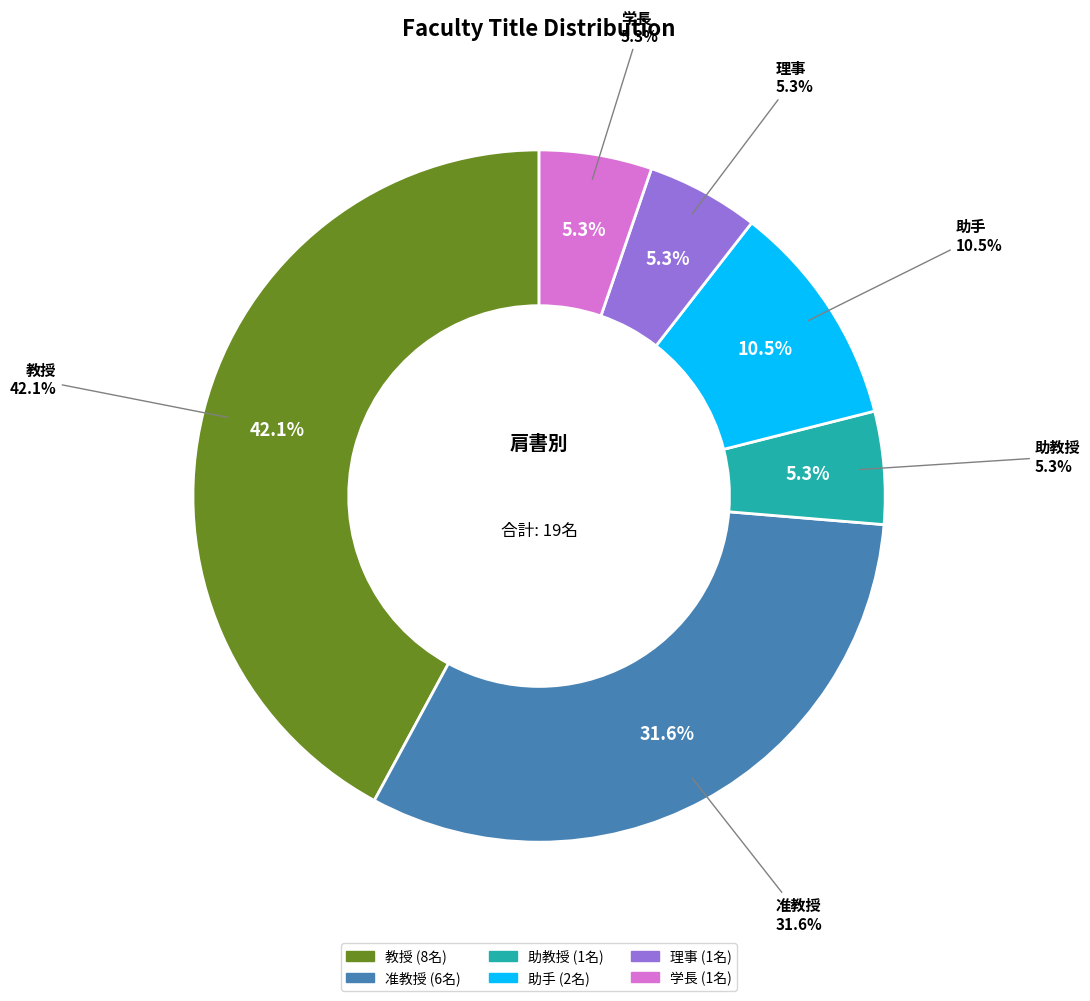

True or false: 理事 accounts for 5% of the total.

True